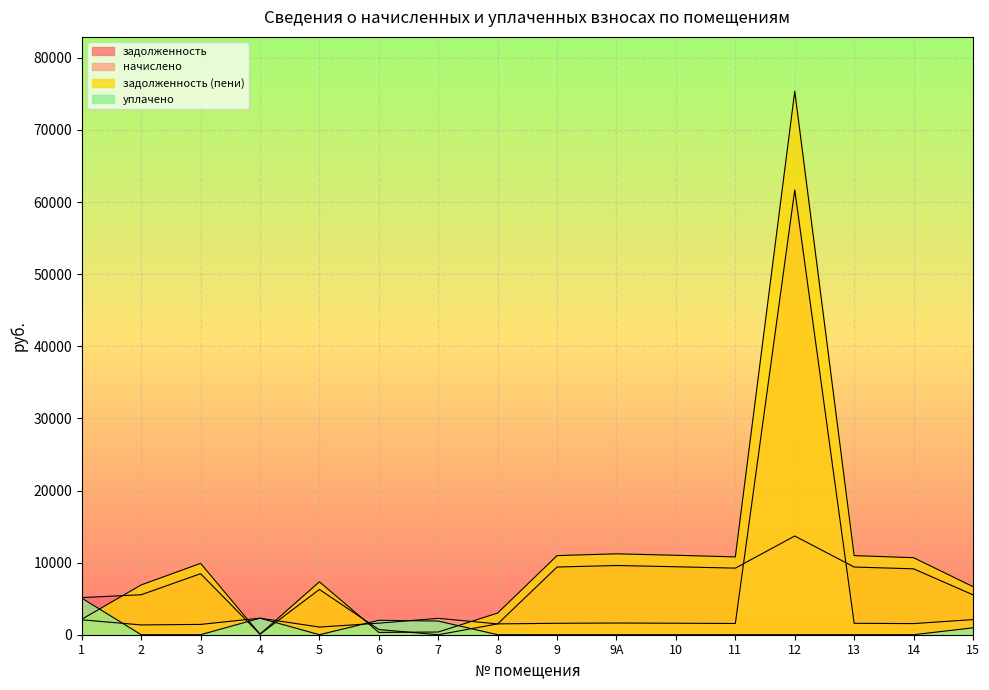

What is the sum of all задолженность values?

103133.1